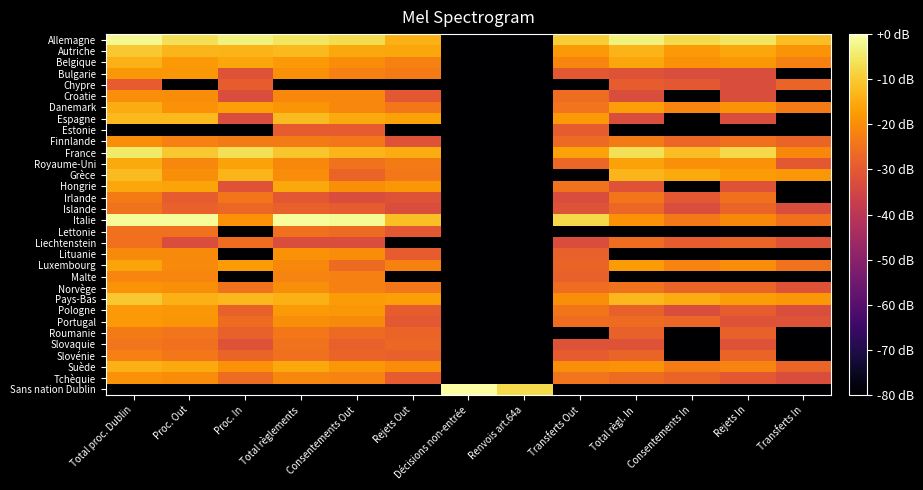

Reading left to right, what are all the values shown in this chart?

Allemagne: Total proc. Dublin=-1.6	Proc. Out=-6.5	Proc. In=-3.3	Total règlements=-5.4	Consentements Out=-6.9	Rejets Out=-13.9	Décisions non-entrée=-116.1	Renvois art.64a=-116.1	Transferts Out=-9.4	Total règl. In=-3.3	Consentements In=-7.3	Rejets In=-5.6	Transferts In=-12.0
Autriche: Total proc. Dublin=-10.5	Proc. Out=-13.2	Proc. In=-13.7	Total règlements=-12.6	Consentements Out=-15.6	Rejets Out=-15.9	Décisions non-entrée=-116.1	Renvois art.64a=-116.1	Transferts Out=-17.9	Total règl. In=-13.7	Consentements In=-17.9	Rejets In=-15.7	Transferts In=-18.8
Belgique: Total proc. Dublin=-13.8	Proc. Out=-18.1	Proc. In=-15.8	Total règlements=-17.9	Consentements Out=-20.0	Rejets Out=-22.3	Décisions non-entrée=-116.1	Renvois art.64a=-116.1	Transferts Out=-21.3	Total règl. In=-15.8	Consentements In=-19.2	Rejets In=-18.4	Transferts In=-22.4
Bulgarie: Total proc. Dublin=-18.1	Proc. Out=-18.3	Proc. In=-31.3	Total règlements=-19.4	Consentements Out=-22.3	Rejets Out=-23.3	Décisions non-entrée=-116.1	Renvois art.64a=-116.1	Transferts Out=-30.0	Total règl. In=-31.3	Consentements In=-33.1	Rejets In=-33.1	Transferts In=-116.1
Chypre: Total proc. Dublin=-29.1	Proc. Out=-116.1	Proc. In=-29.1	Total règlements=-116.1	Consentements Out=-116.1	Rejets Out=-116.1	Décisions non-entrée=-116.1	Renvois art.64a=-116.1	Transferts Out=-116.1	Total règl. In=-29.1	Consentements In=-30.0	Rejets In=-33.1	Transferts In=-27.6
Croatie: Total proc. Dublin=-19.9	Proc. Out=-20.0	Proc. In=-33.1	Total règlements=-20.8	Consentements Out=-21.2	Rejets Out=-30.0	Décisions non-entrée=-116.1	Renvois art.64a=-116.1	Transferts Out=-25.7	Total règl. In=-33.1	Consentements In=-116.1	Rejets In=-33.1	Transferts In=-116.1
Danemark: Total proc. Dublin=-14.9	Proc. Out=-19.1	Proc. In=-17.0	Total règlements=-18.5	Consentements Out=-20.8	Rejets Out=-23.8	Décisions non-entrée=-116.1	Renvois art.64a=-116.1	Transferts Out=-24.6	Total règl. In=-17.0	Consentements In=-21.4	Rejets In=-18.9	Transferts In=-23.3
Espagne: Total proc. Dublin=-12.6	Proc. Out=-12.6	Proc. In=-33.1	Total règlements=-12.2	Consentements Out=-15.2	Rejets Out=-16.4	Décisions non-entrée=-116.1	Renvois art.64a=-116.1	Transferts Out=-18.0	Total règl. In=-33.1	Consentements In=-116.1	Rejets In=-33.1	Transferts In=-116.1
Estonie: Total proc. Dublin=-116.1	Proc. Out=-116.1	Proc. In=-116.1	Total règlements=-29.1	Consentements Out=-29.1	Rejets Out=-116.1	Décisions non-entrée=-116.1	Renvois art.64a=-116.1	Transferts Out=-29.1	Total règl. In=-116.1	Consentements In=-116.1	Rejets In=-116.1	Transferts In=-116.1
Finnlande: Total proc. Dublin=-19.9	Proc. Out=-22.4	Proc. In=-23.3	Total règlements=-23.3	Consentements Out=-23.8	Rejets Out=-31.3	Décisions non-entrée=-116.1	Renvois art.64a=-116.1	Transferts Out=-26.5	Total règl. In=-23.3	Consentements In=-27.0	Rejets In=-25.3	Transferts In=-27.6
France: Total proc. Dublin=-4.9	Proc. Out=-10.5	Proc. In=-6.3	Total règlements=-10.8	Consentements Out=-13.3	Rejets Out=-14.7	Décisions non-entrée=-116.1	Renvois art.64a=-116.1	Transferts Out=-16.5	Total règl. In=-6.3	Consentements In=-11.9	Rejets In=-7.7	Transferts In=-20.8
Royaume-Uni: Total proc. Dublin=-15.2	Proc. Out=-21.0	Proc. In=-16.5	Total règlements=-20.9	Consentements Out=-24.9	Rejets Out=-23.3	Décisions non-entrée=-116.1	Renvois art.64a=-116.1	Transferts Out=-27.0	Total règl. In=-16.5	Consentements In=-19.5	Rejets In=-19.3	Transferts In=-30.0
Grèce: Total proc. Dublin=-12.5	Proc. Out=-19.9	Proc. In=-13.3	Total règlements=-20.3	Consentements Out=-27.6	Rejets Out=-23.8	Décisions non-entrée=-116.1	Renvois art.64a=-116.1	Transferts Out=-116.1	Total règl. In=-13.3	Consentements In=-15.3	Rejets In=-17.7	Transferts In=-18.4
Hongrie: Total proc. Dublin=-15.9	Proc. Out=-15.9	Proc. In=-31.3	Total règlements=-15.5	Consentements Out=-19.8	Rejets Out=-18.1	Décisions non-entrée=-116.1	Renvois art.64a=-116.1	Transferts Out=-24.9	Total règl. In=-31.3	Consentements In=-116.1	Rejets In=-31.3	Transferts In=-116.1
Irlande: Total proc. Dublin=-23.3	Proc. Out=-29.1	Proc. In=-24.3	Total règlements=-30.0	Consentements Out=-33.1	Rejets Out=-31.3	Décisions non-entrée=-116.1	Renvois art.64a=-116.1	Transferts Out=-33.1	Total règl. In=-24.3	Consentements In=-30.0	Rejets In=-25.3	Transferts In=-116.1
Islande: Total proc. Dublin=-24.9	Proc. Out=-28.3	Proc. In=-27.0	Total règlements=-28.3	Consentements Out=-29.1	Rejets Out=-33.1	Décisions non-entrée=-116.1	Renvois art.64a=-116.1	Transferts Out=-31.3	Total règl. In=-27.0	Consentements In=-33.1	Rejets In=-27.6	Transferts In=-33.1
Italie: Total proc. Dublin=-1.1	Proc. Out=-1.2	Proc. In=-19.1	Total règlements=-0.8	Consentements Out=-1.4	Rejets Out=-11.6	Décisions non-entrée=-116.1	Renvois art.64a=-116.1	Transferts Out=-7.8	Total règl. In=-19.1	Consentements In=-23.5	Rejets In=-20.9	Transferts In=-25.3
Lettonie: Total proc. Dublin=-25.3	Proc. Out=-25.3	Proc. In=-116.1	Total règlements=-25.3	Consentements Out=-26.5	Rejets Out=-30.0	Décisions non-entrée=-116.1	Renvois art.64a=-116.1	Transferts Out=-116.1	Total règl. In=-116.1	Consentements In=-116.1	Rejets In=-116.1	Transferts In=-116.1
Liechtenstein: Total proc. Dublin=-25.3	Proc. Out=-33.1	Proc. In=-25.7	Total règlements=-33.1	Consentements Out=-33.1	Rejets Out=-116.1	Décisions non-entrée=-116.1	Renvois art.64a=-116.1	Transferts Out=-33.1	Total règl. In=-25.7	Consentements In=-29.1	Rejets In=-27.6	Transferts In=-31.3
Lituanie: Total proc. Dublin=-20.5	Proc. Out=-20.5	Proc. In=-116.1	Total règlements=-19.3	Consentements Out=-20.0	Rejets Out=-29.1	Décisions non-entrée=-116.1	Renvois art.64a=-116.1	Transferts Out=-28.3	Total règl. In=-116.1	Consentements In=-116.1	Rejets In=-116.1	Transferts In=-116.1
Luxembourg: Total proc. Dublin=-15.9	Proc. Out=-20.5	Proc. In=-17.7	Total règlements=-20.8	Consentements Out=-26.5	Rejets Out=-21.9	Décisions non-entrée=-116.1	Renvois art.64a=-116.1	Transferts Out=-27.6	Total règl. In=-17.7	Consentements In=-21.6	Rejets In=-20.0	Transferts In=-24.9
Malte: Total proc. Dublin=-21.3	Proc. Out=-21.3	Proc. In=-116.1	Total règlements=-21.6	Consentements Out=-21.9	Rejets Out=-116.1	Décisions non-entrée=-116.1	Renvois art.64a=-116.1	Transferts Out=-28.3	Total règl. In=-116.1	Consentements In=-116.1	Rejets In=-116.1	Transferts In=-116.1
Norvège: Total proc. Dublin=-18.8	Proc. Out=-19.9	Proc. In=-24.9	Total règlements=-19.8	Consentements Out=-22.3	Rejets Out=-23.8	Décisions non-entrée=-116.1	Renvois art.64a=-116.1	Transferts Out=-25.7	Total règl. In=-24.9	Consentements In=-27.6	Rejets In=-27.6	Transferts In=-31.3
Pays-Bas: Total proc. Dublin=-10.3	Proc. Out=-13.8	Proc. In=-12.9	Total règlements=-14.1	Consentements Out=-17.6	Rejets Out=-17.0	Décisions non-entrée=-116.1	Renvois art.64a=-116.1	Transferts Out=-19.7	Total règl. In=-12.9	Consentements In=-14.9	Rejets In=-17.2	Transferts In=-18.4
Pologne: Total proc. Dublin=-17.9	Proc. Out=-18.2	Proc. In=-28.3	Total règlements=-17.9	Consentements Out=-18.2	Rejets Out=-29.1	Décisions non-entrée=-116.1	Renvois art.64a=-116.1	Transferts Out=-24.3	Total règl. In=-28.3	Consentements In=-33.1	Rejets In=-29.1	Transferts In=-33.1
Portugal: Total proc. Dublin=-17.9	Proc. Out=-18.6	Proc. In=-26.1	Total règlements=-19.7	Consentements Out=-20.4	Rejets Out=-30.0	Décisions non-entrée=-116.1	Renvois art.64a=-116.1	Transferts Out=-25.7	Total règl. In=-26.1	Consentements In=-27.0	Rejets In=-31.3	Transferts In=-31.3
Roumanie: Total proc. Dublin=-23.3	Proc. Out=-24.6	Proc. In=-28.3	Total règlements=-24.0	Consentements Out=-26.5	Rejets Out=-27.6	Décisions non-entrée=-116.1	Renvois art.64a=-116.1	Transferts Out=-116.1	Total règl. In=-28.3	Consentements In=-116.1	Rejets In=-28.3	Transferts In=-116.1
Slovaquie: Total proc. Dublin=-24.6	Proc. Out=-25.3	Proc. In=-31.3	Total règlements=-24.9	Consentements Out=-28.3	Rejets Out=-27.0	Décisions non-entrée=-116.1	Renvois art.64a=-116.1	Transferts Out=-31.3	Total règl. In=-31.3	Consentements In=-116.1	Rejets In=-31.3	Transferts In=-116.1
Slovénie: Total proc. Dublin=-22.4	Proc. Out=-23.8	Proc. In=-27.6	Total règlements=-25.3	Consentements Out=-27.6	Rejets Out=-28.3	Décisions non-entrée=-116.1	Renvois art.64a=-116.1	Transferts Out=-29.1	Total règl. In=-27.6	Consentements In=-116.1	Rejets In=-27.6	Transferts In=-116.1
Suède: Total proc. Dublin=-13.9	Proc. Out=-15.3	Proc. In=-19.3	Total règlements=-15.5	Consentements Out=-18.4	Rejets Out=-20.2	Décisions non-entrée=-116.1	Renvois art.64a=-116.1	Transferts Out=-19.9	Total règl. In=-19.3	Consentements In=-22.8	Rejets In=-21.8	Transferts In=-27.6
Tchèquie: Total proc. Dublin=-19.3	Proc. Out=-20.2	Proc. In=-26.1	Total règlements=-21.0	Consentements Out=-21.6	Rejets Out=-29.1	Décisions non-entrée=-116.1	Renvois art.64a=-116.1	Transferts Out=-24.6	Total règl. In=-26.1	Consentements In=-27.6	Rejets In=-30.0	Transferts In=-33.1
Sans nation Dublin: Total proc. Dublin=-116.1	Proc. Out=-116.1	Proc. In=-116.1	Total règlements=-116.1	Consentements Out=-116.1	Rejets Out=-116.1	Décisions non-entrée=0.0	Renvois art.64a=-7.5	Transferts Out=-116.1	Total règl. In=-116.1	Consentements In=-116.1	Rejets In=-116.1	Transferts In=-116.1